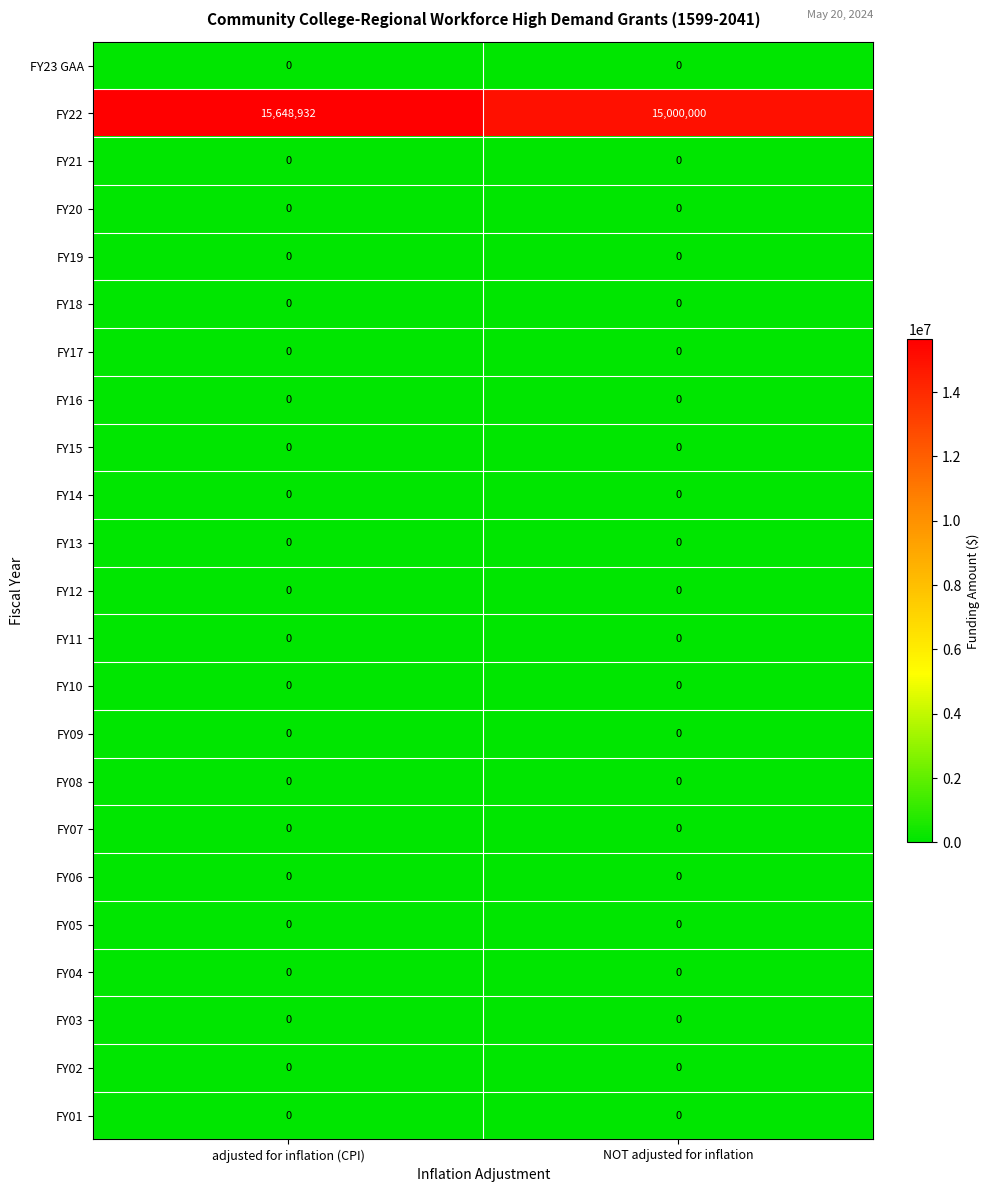

What is the difference between the highest and lowest values at adjusted for inflation (CPI)?

15648932